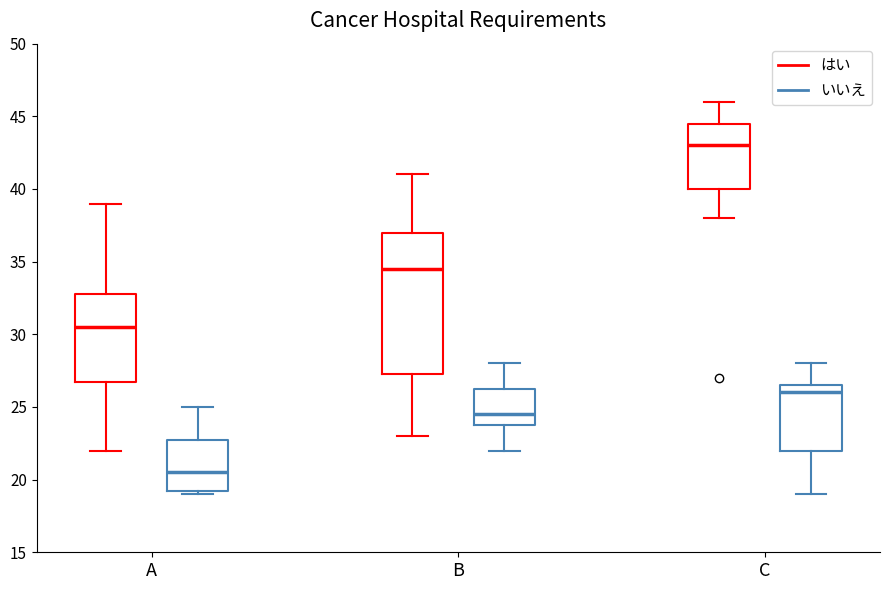

Where does the upper whisker of the box for A (はい) end on the y-axis? The values are not printed on the chart, so give them approximately, as read against the axis.

39.0